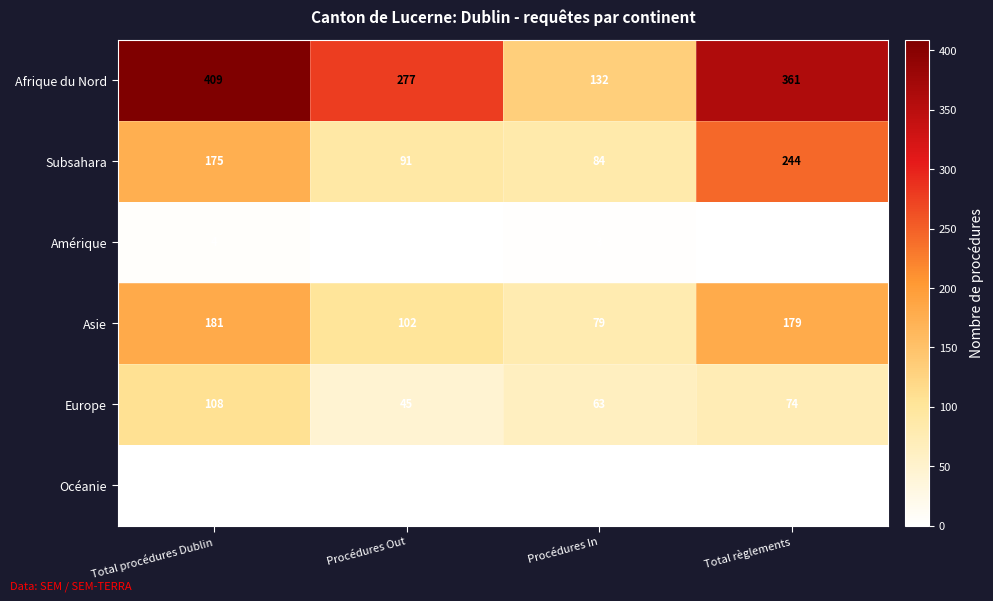

At which label is Amérique closest to 2?

Procédures Out